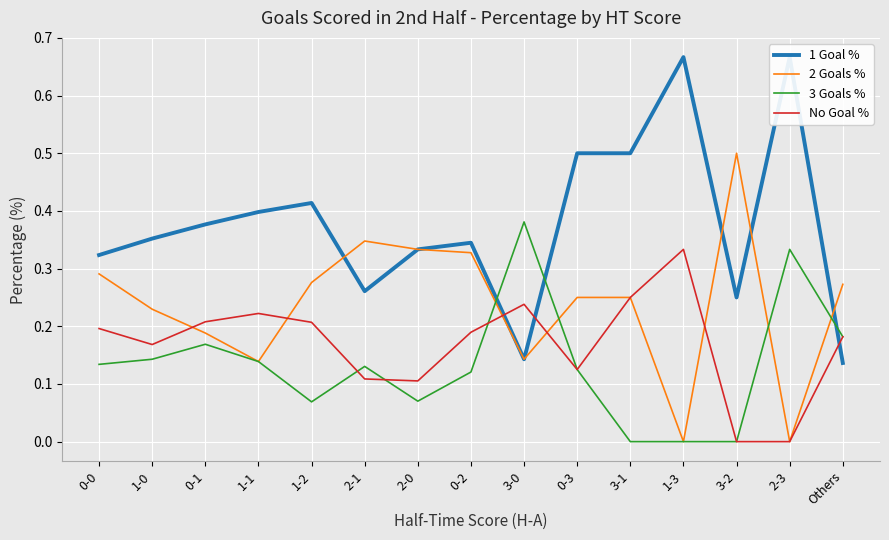

At 2-0, list the series in order from smallest to largest.

3 Goals %, No Goal %, 1 Goal %, 2 Goals %